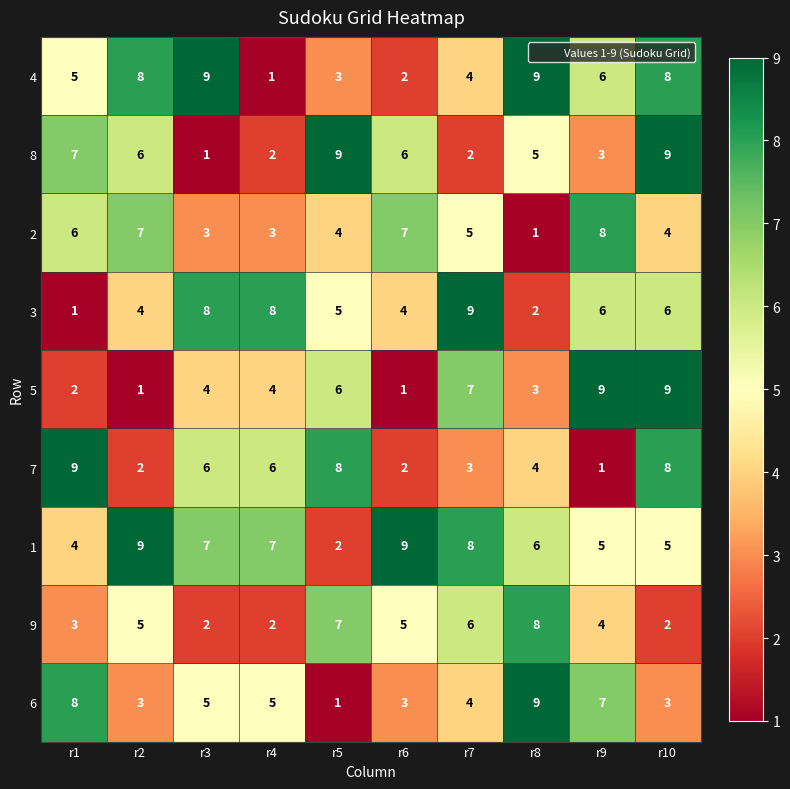

What is the smallest value displayed?

1